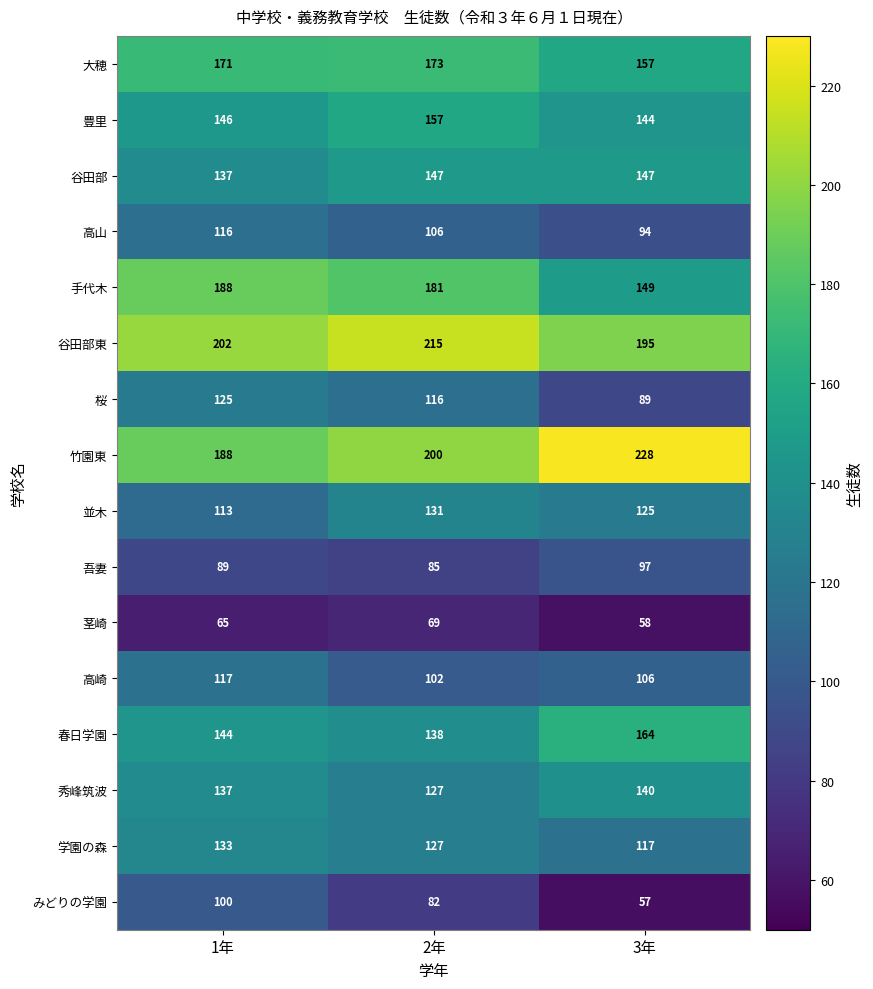

The 秀峰筑波 series shows 127 at 2年. True or false?

True